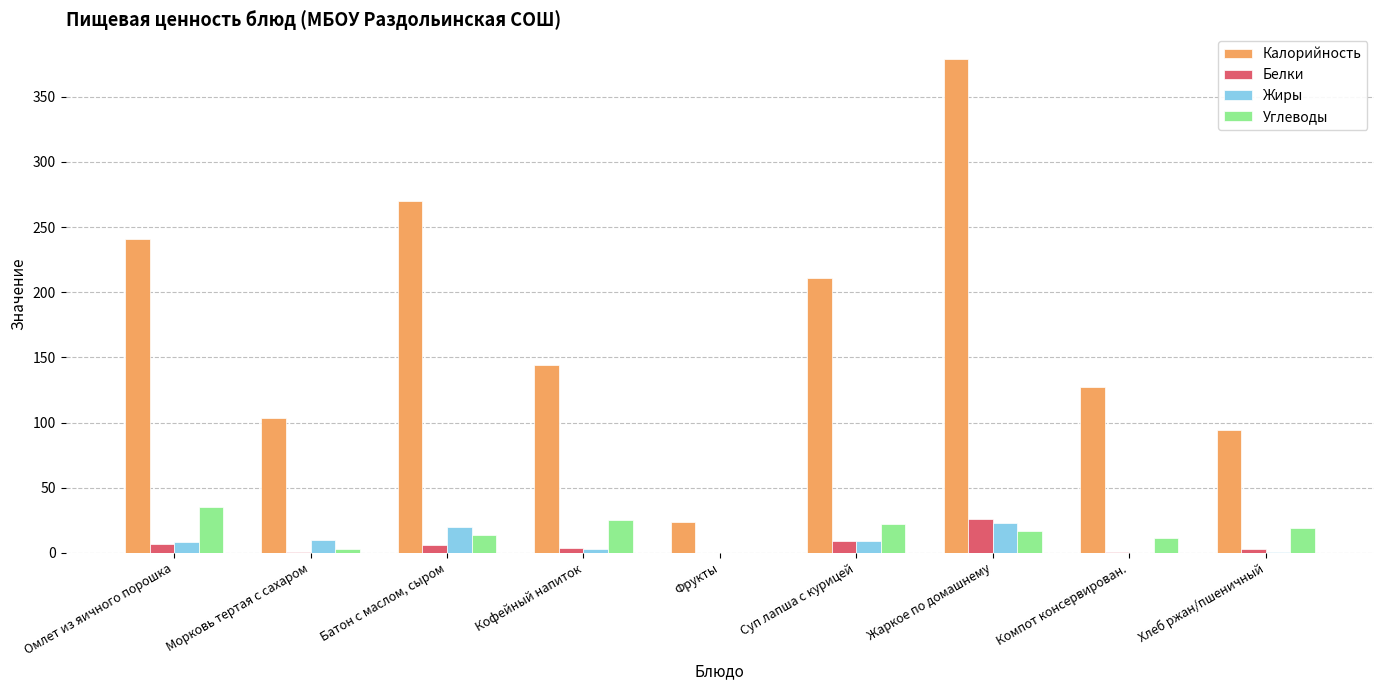

At which category does the chart reach its peak across all series?

Жаркое по домашнему